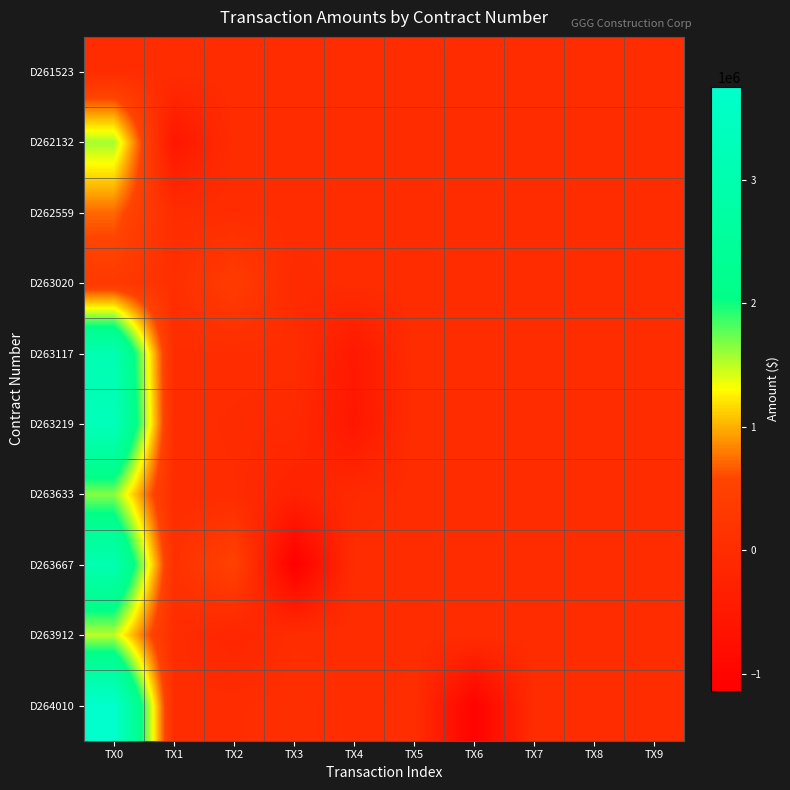

Which series changed the most between TX0 and TX2?

D264010